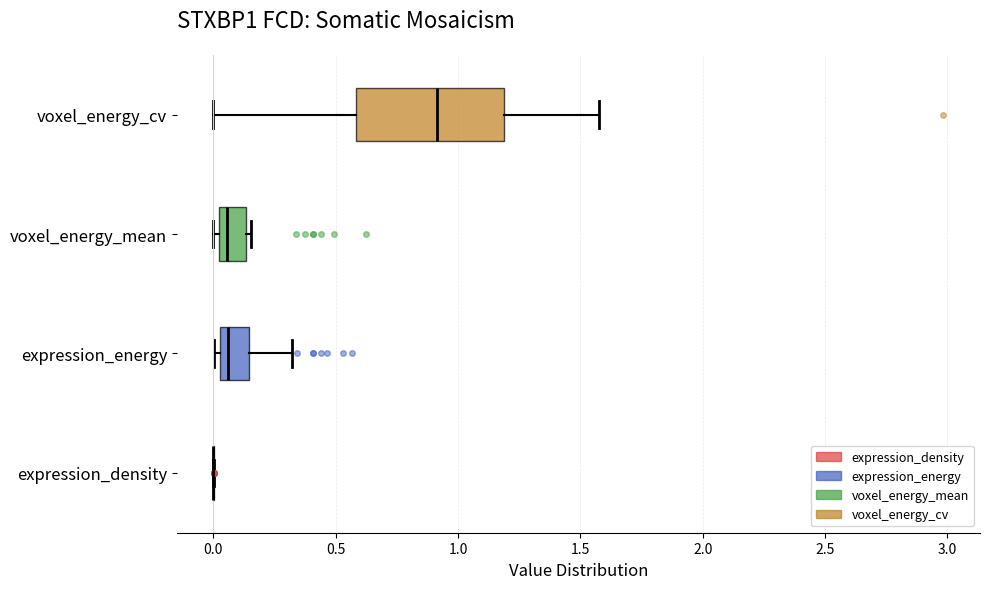

Comparing the boxes themselves (not the whiskers), which one is the widest?

voxel_energy_cv